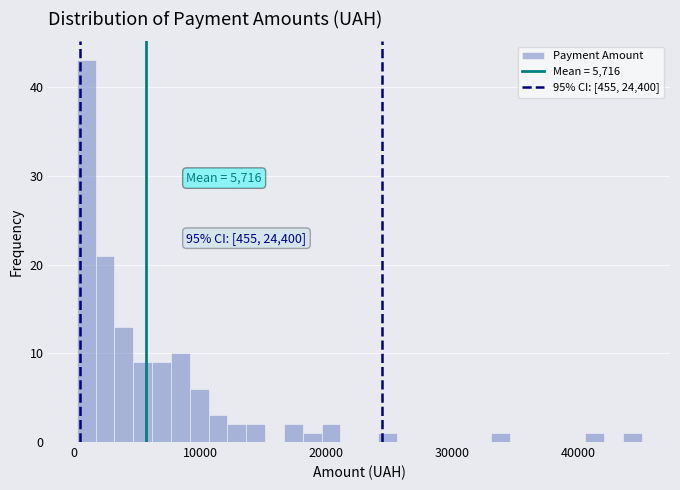

Around what value on the x-axis is the tallest bar? Give the approximate position of its centre, as read against the axis.

1000